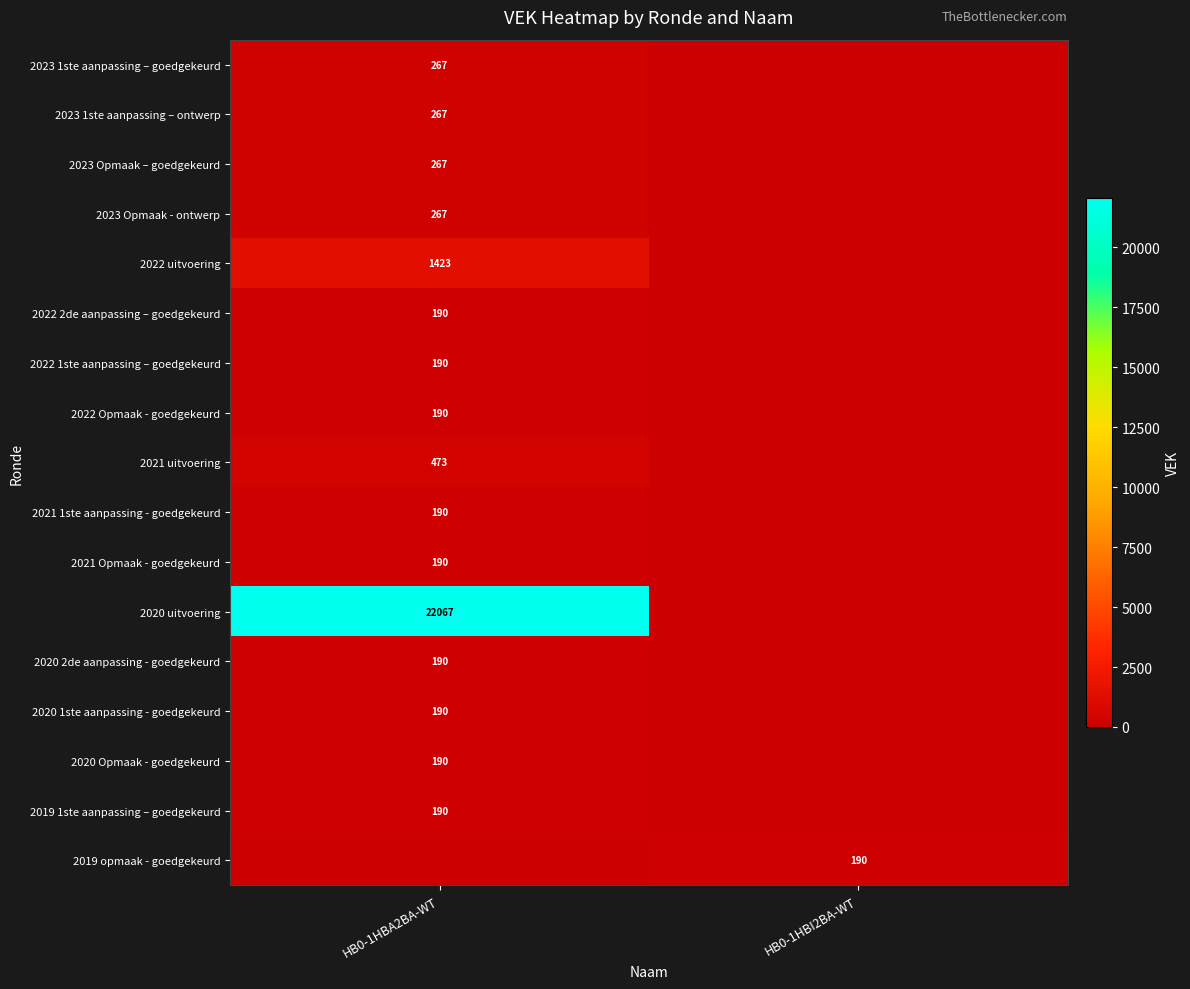

The value of 2023 Opmaak – goedgekeurd at HB0-1HBA2BA-WT is 267. True or false?

True